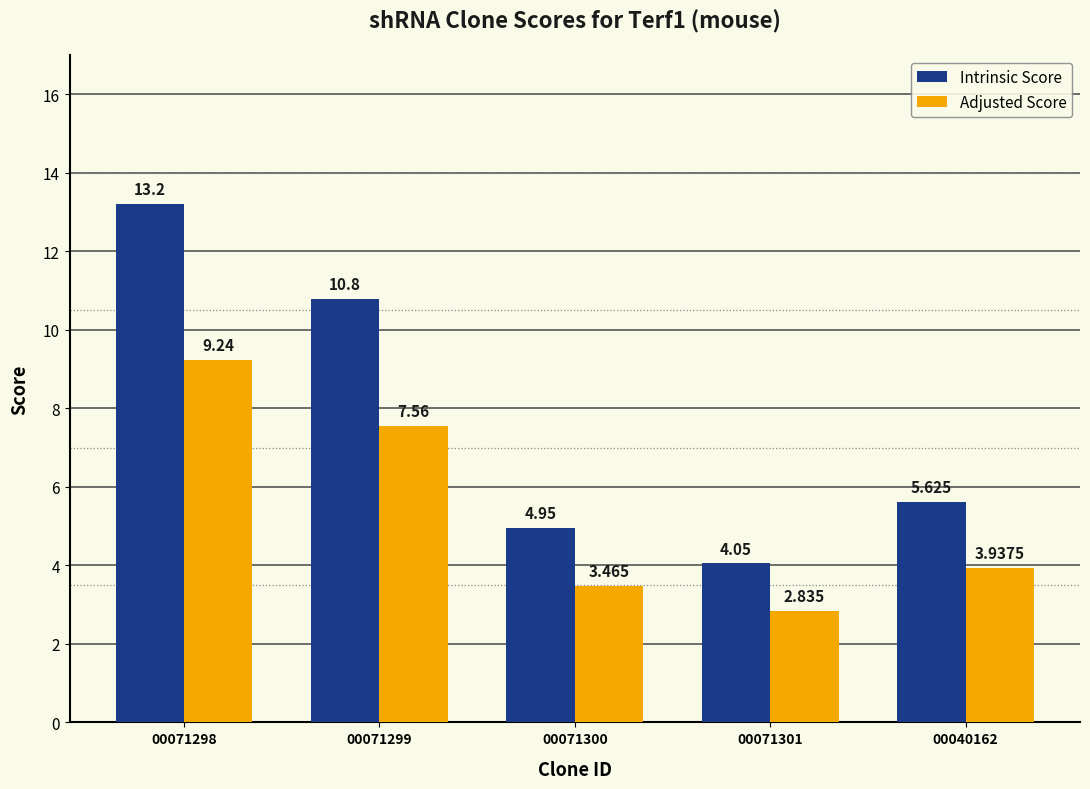

Which series has the largest range (max minus min)?

Intrinsic Score